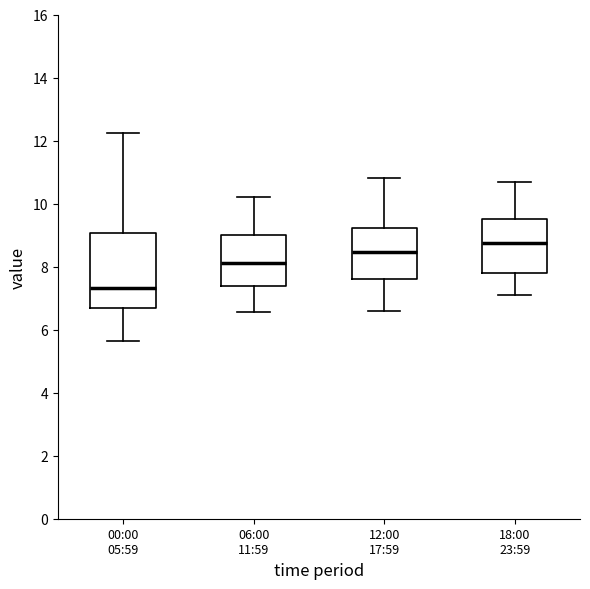

Comparing the boxes themselves (not the whiskers), which one is the tallest?

00:00 05:59